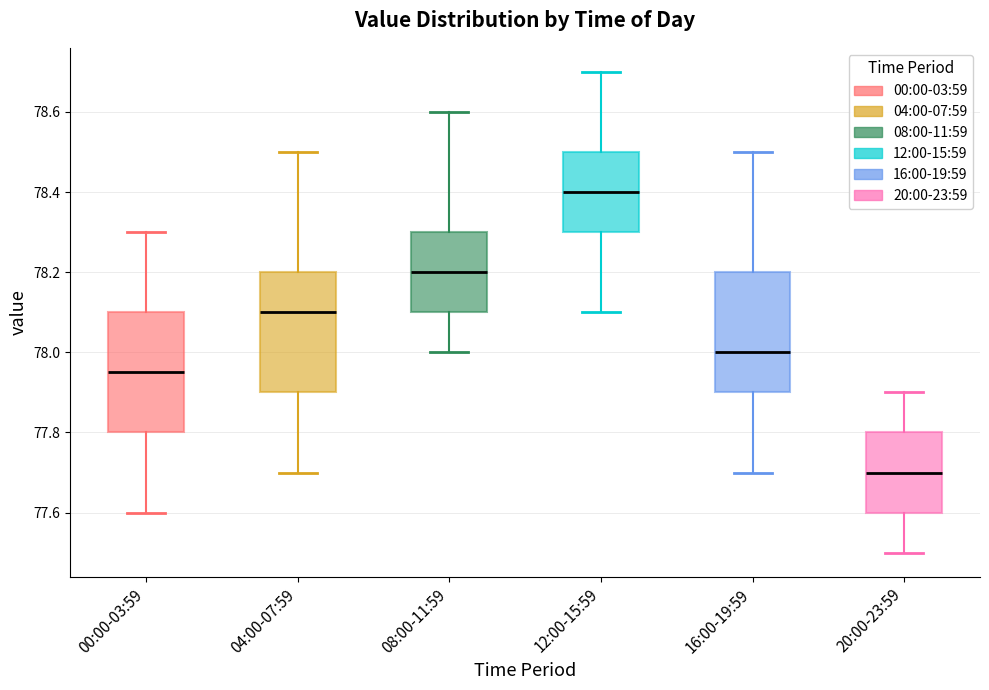

Where does the lower whisker of the box for 20:00-23:59 end on the y-axis? The values are not printed on the chart, so give them approximately, as read against the axis.

77.50